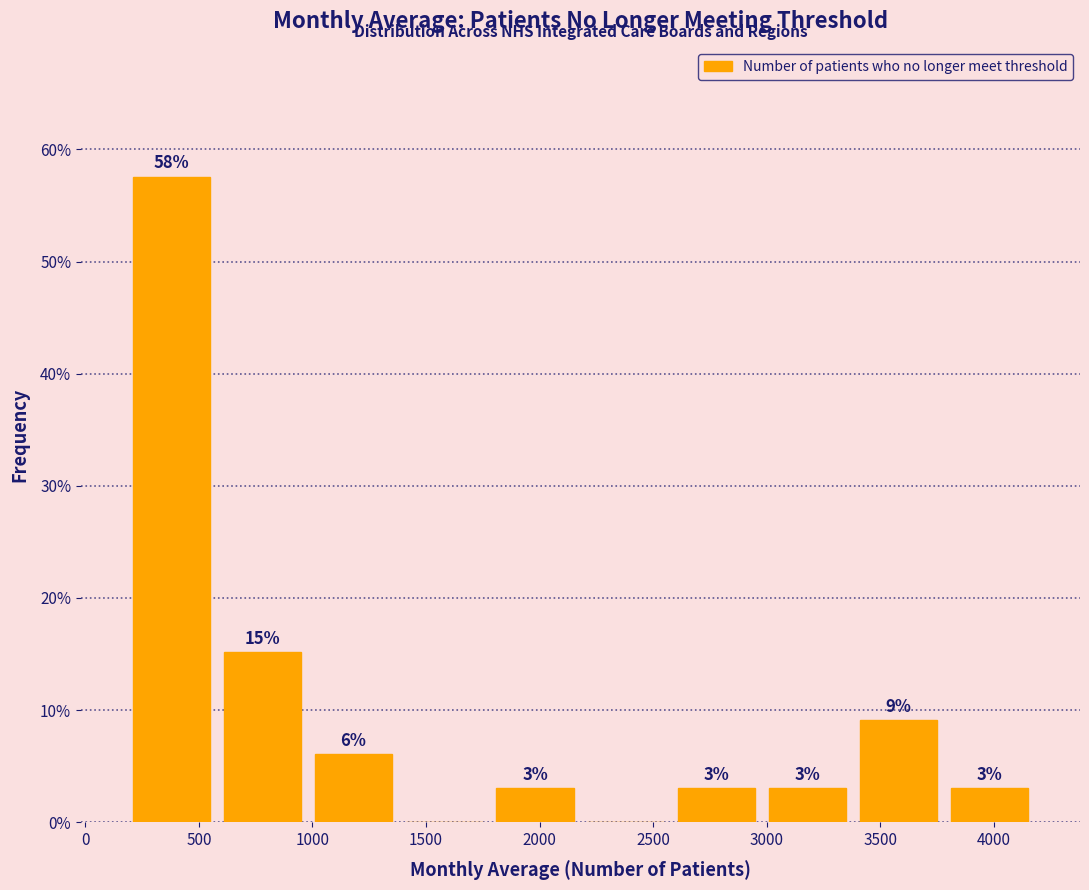

Over which range of the x-axis is the bar tallest?

200 to 600